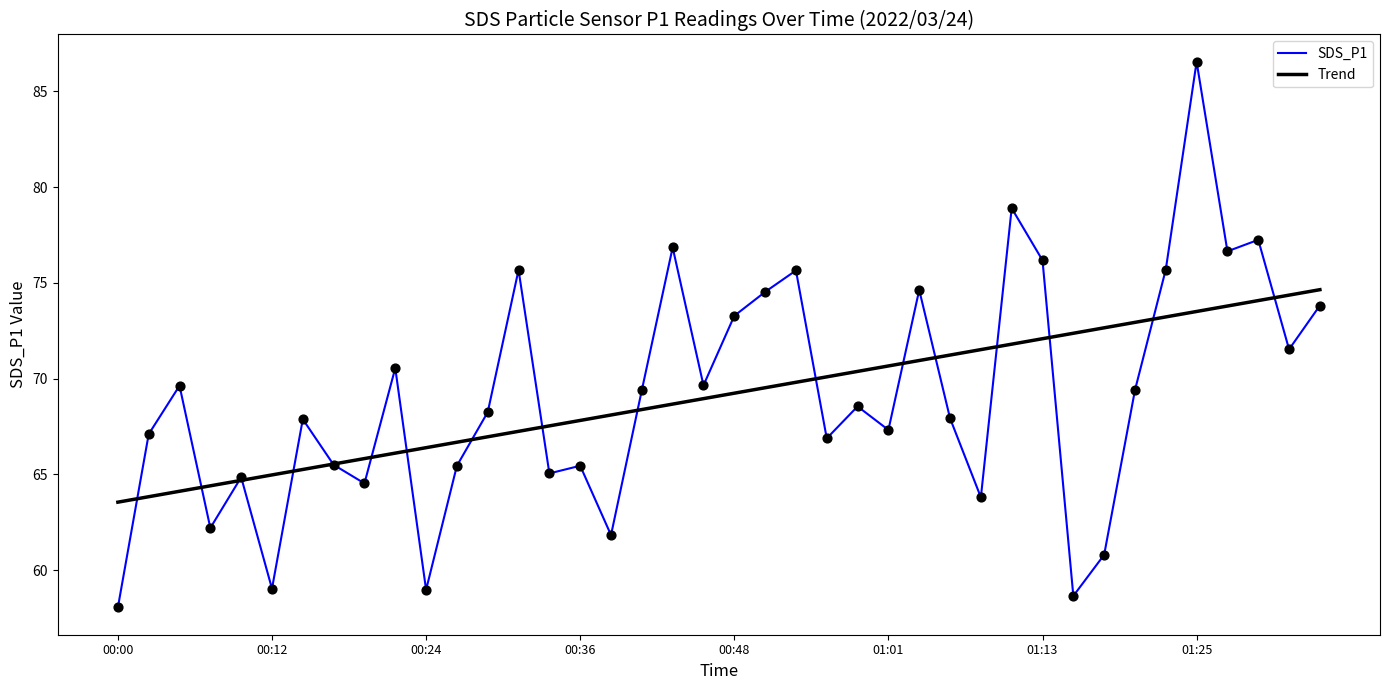

What are all the series names shown in the legend?

SDS_P1, Trend